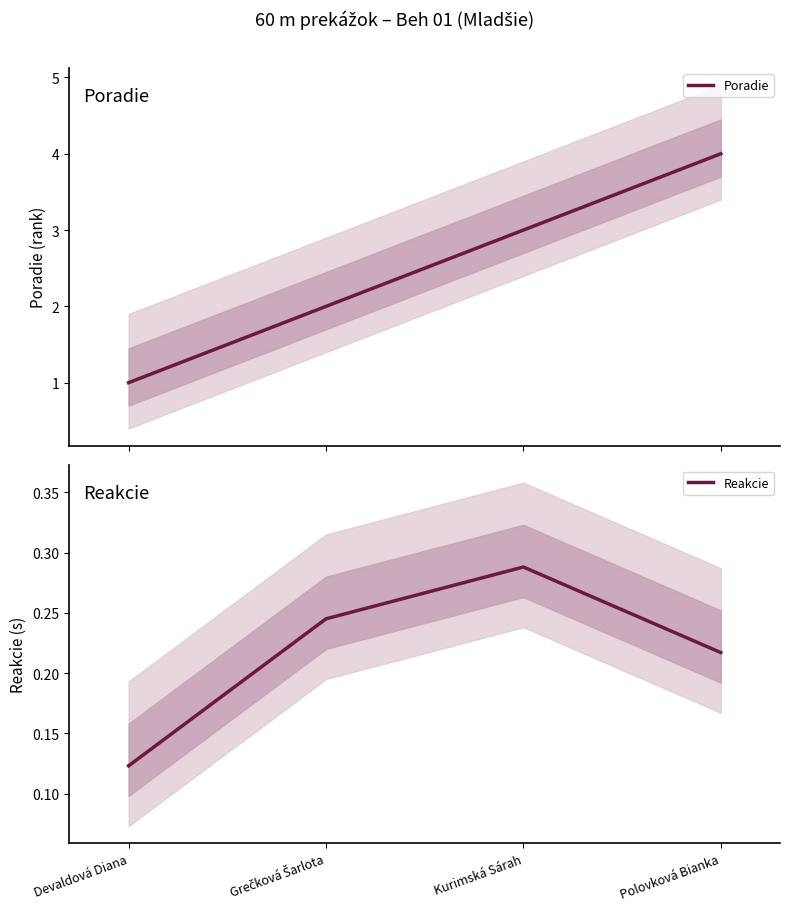

Which category has the lowest value in the Reakcie series?

Devaldová Diana